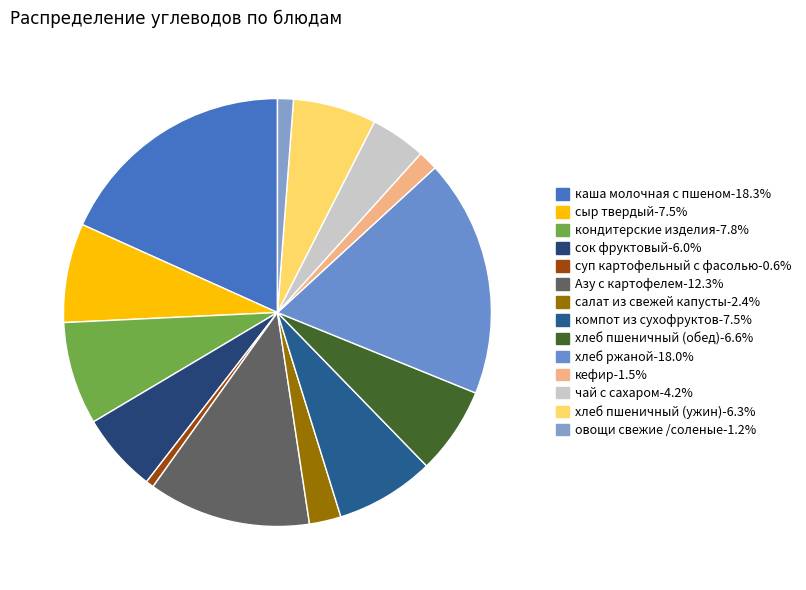

Count the number of slices in the pie.

14